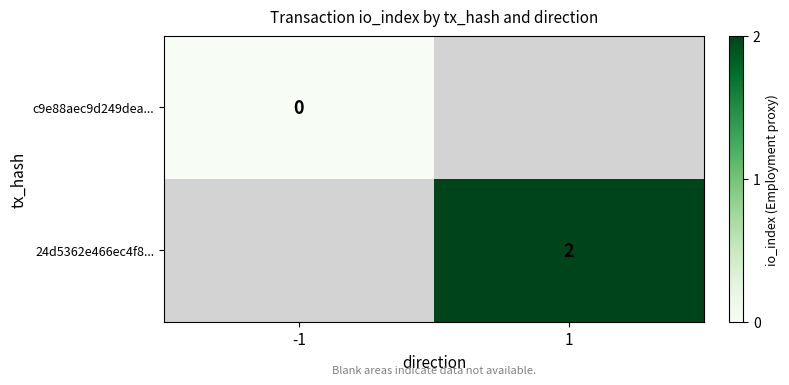

The 24d5362e466ec4f8... series shows 3 at 1. True or false?

False